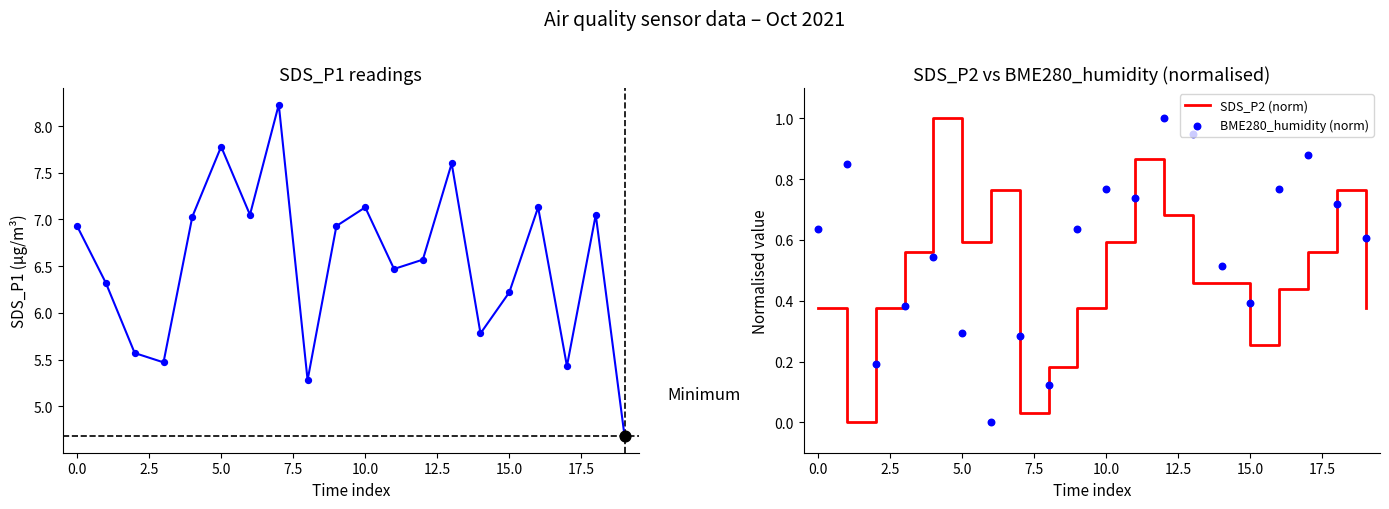

At how many categories does at least one series exceed 1?

20